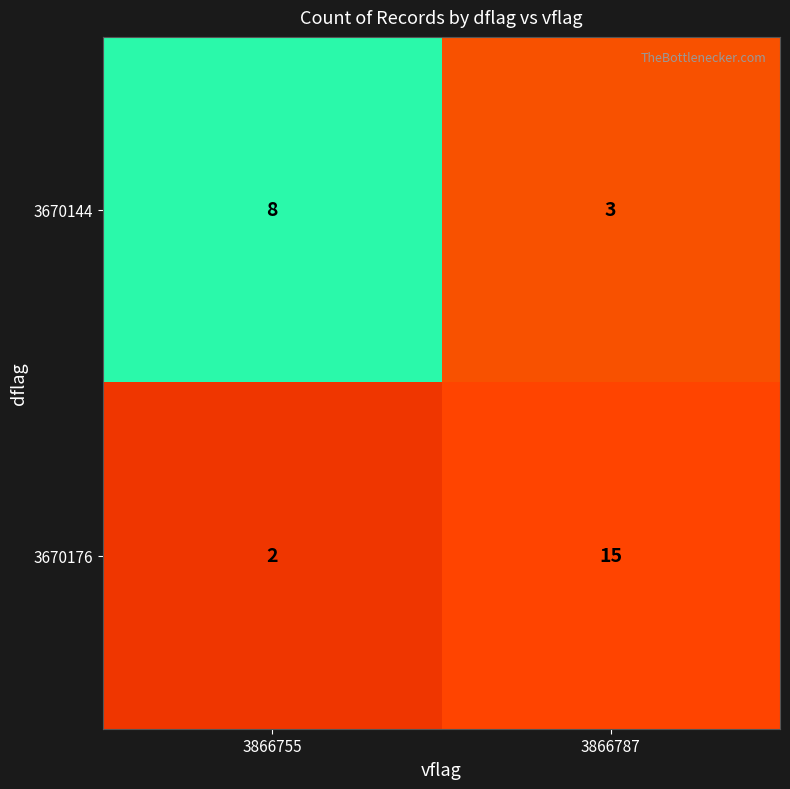

At which category does the chart reach its peak across all series?

3866787